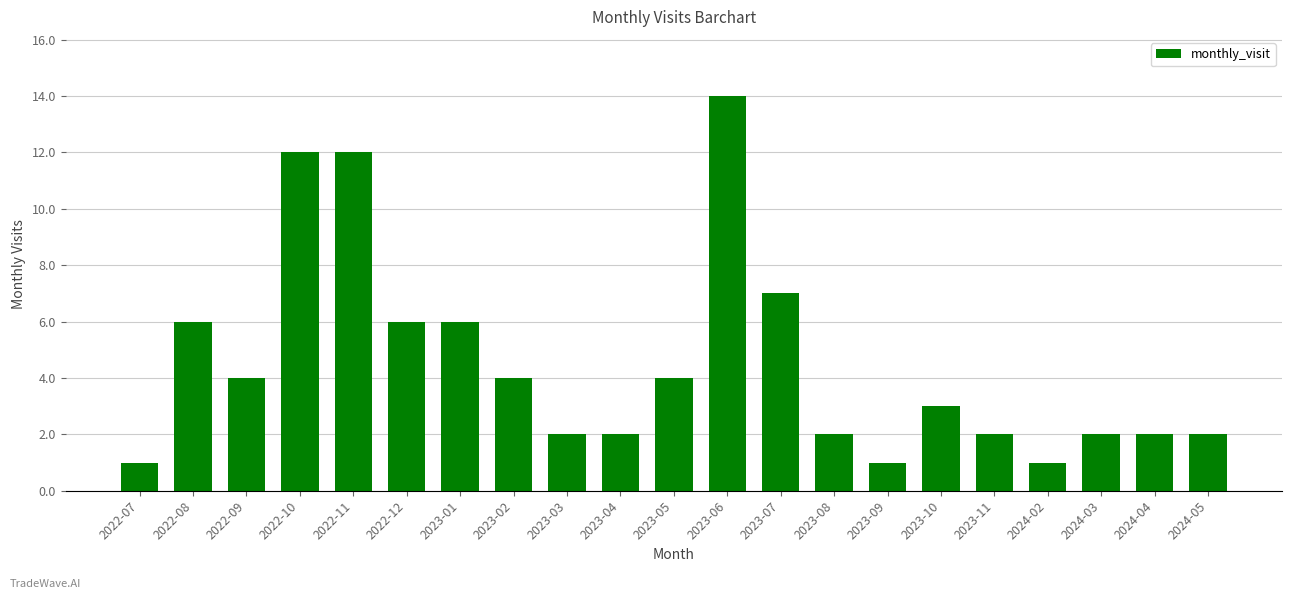

What is the change in value from 2022-08 to 2023-06?

+8